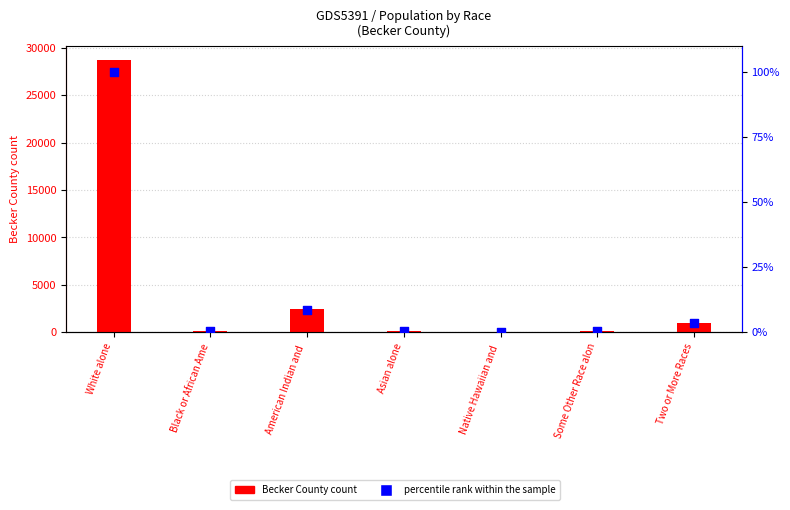

At how many categories does at least one series exceed 15415?

1